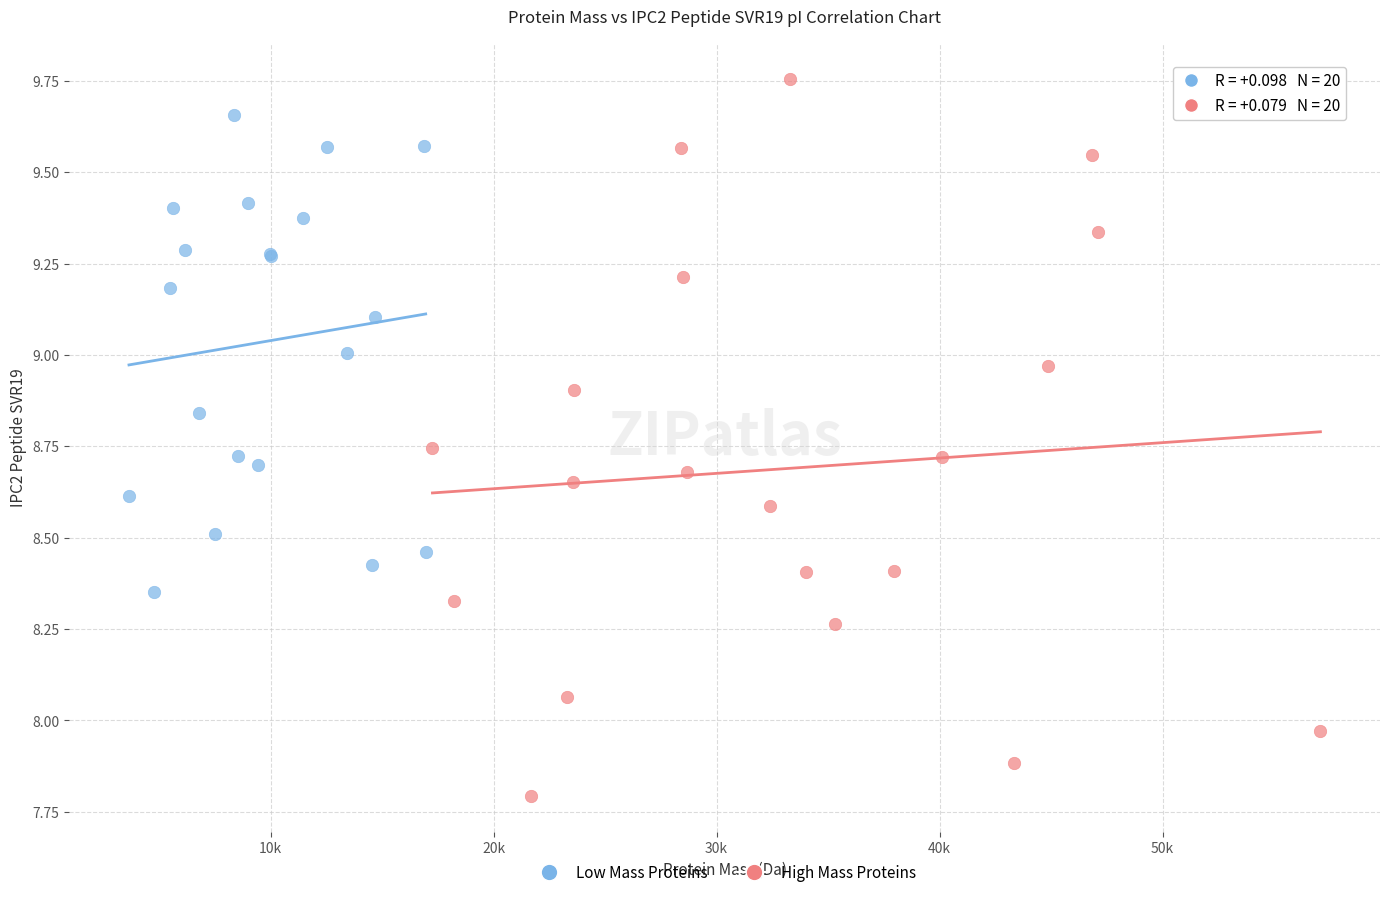

Which series reaches the minimum Y coordinate?

High Mass Proteins